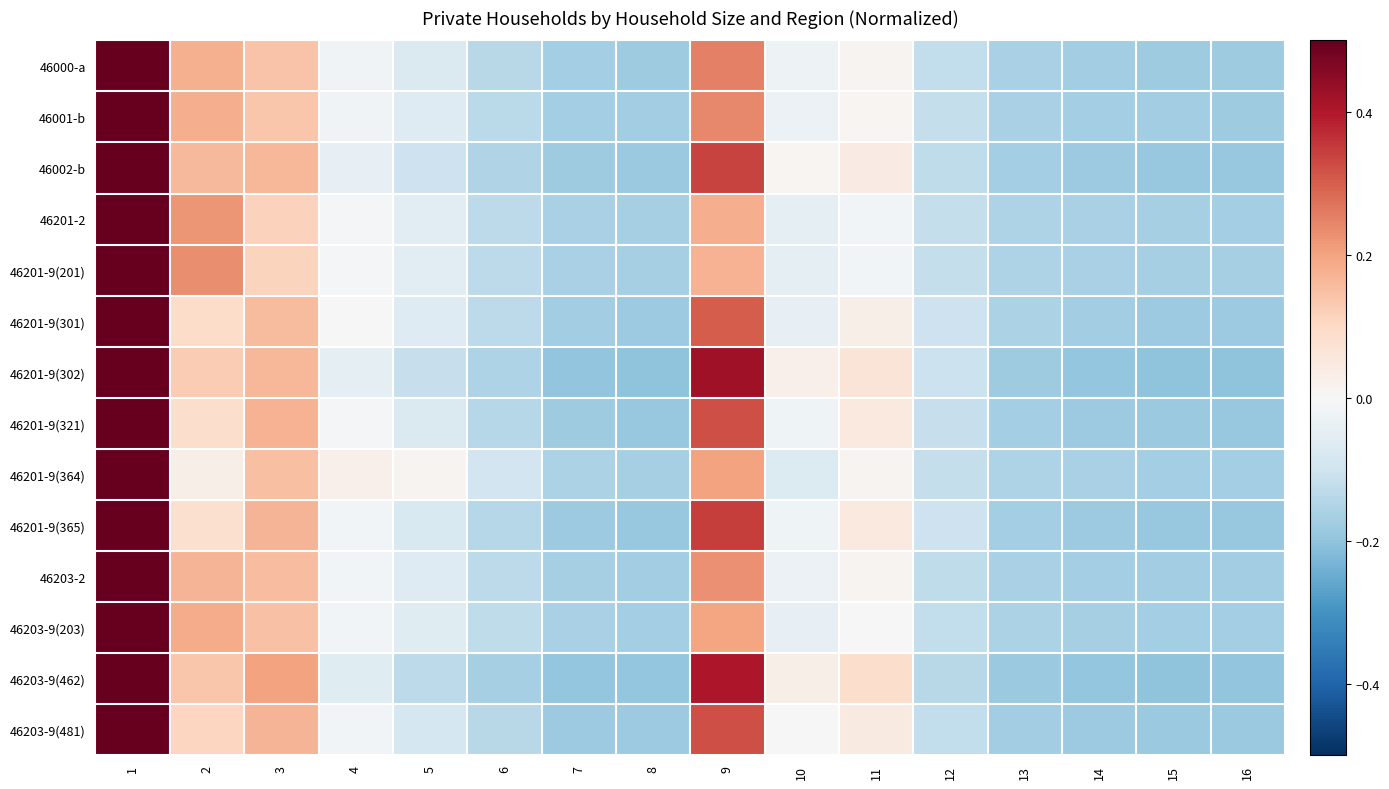

Between 13 and 9, which is larger?

9